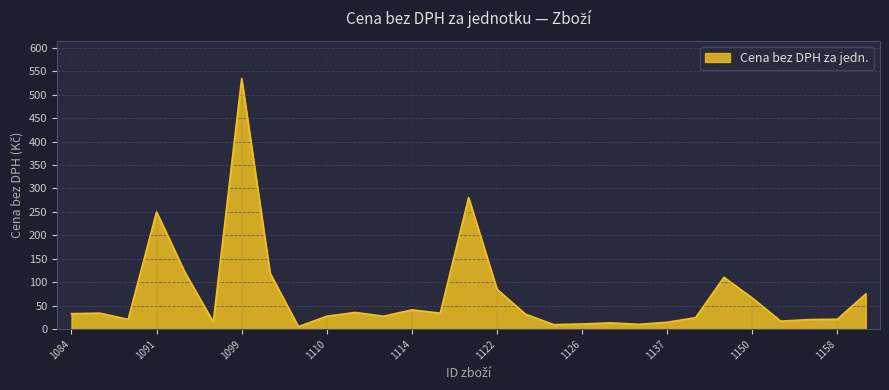

What is the difference between the maximum and minimum values?

529.3